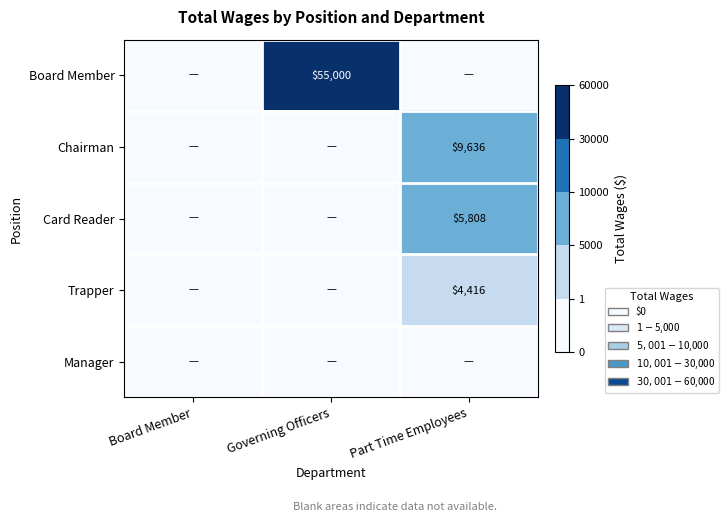

What is the total value across all series at Part Time Employees?

19860